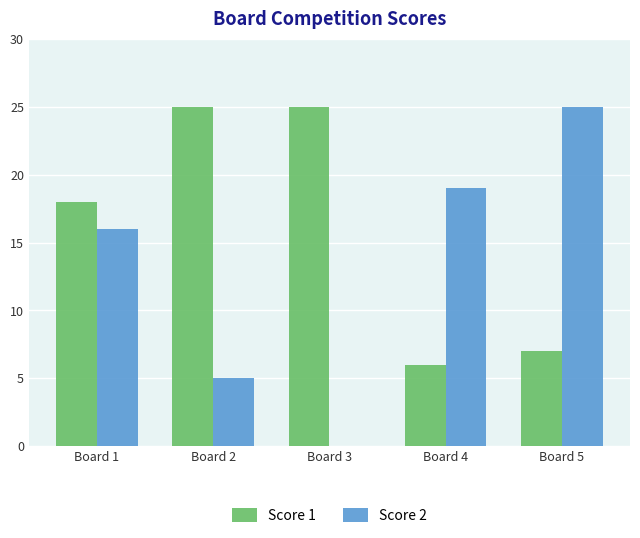

What is the greatest value displayed?

25